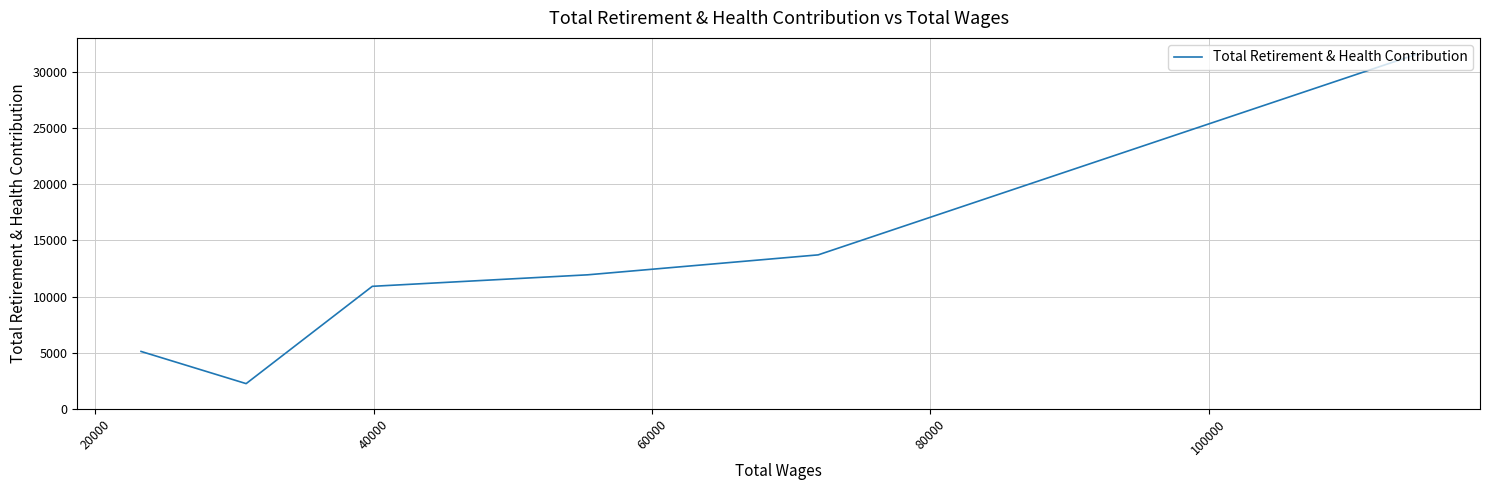

How many data points are above 11937?

2